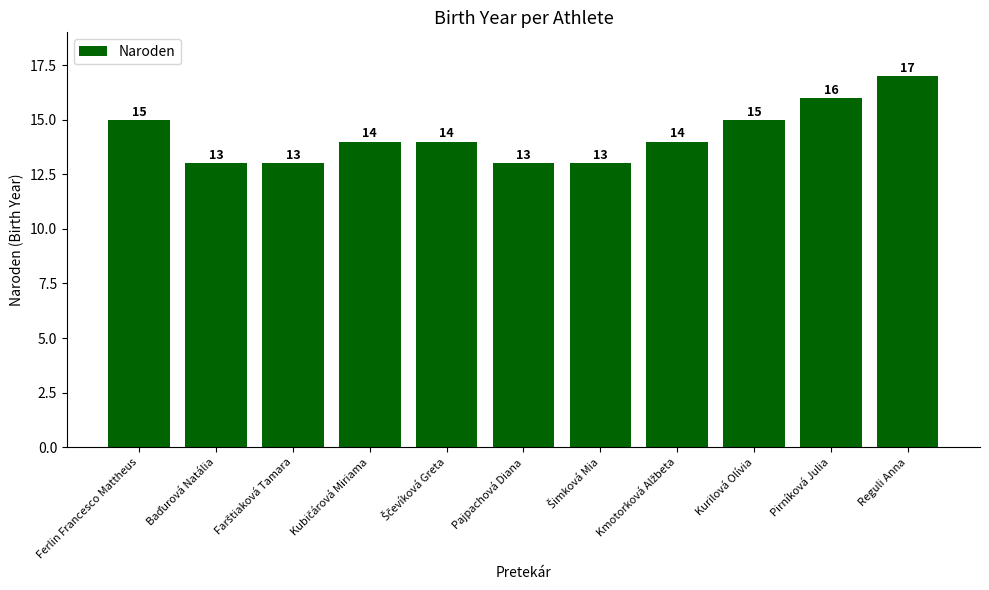

Which label corresponds to the largest value in the chart?

Reguli Anna